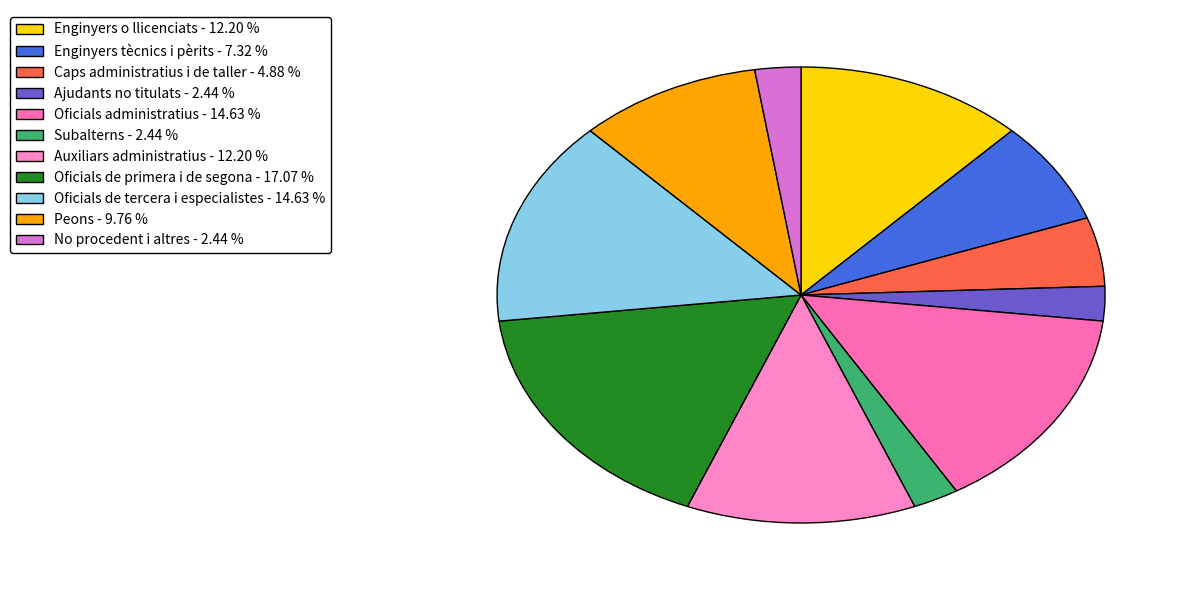

What is the smallest slice in the pie chart?

Ajudants no titulats